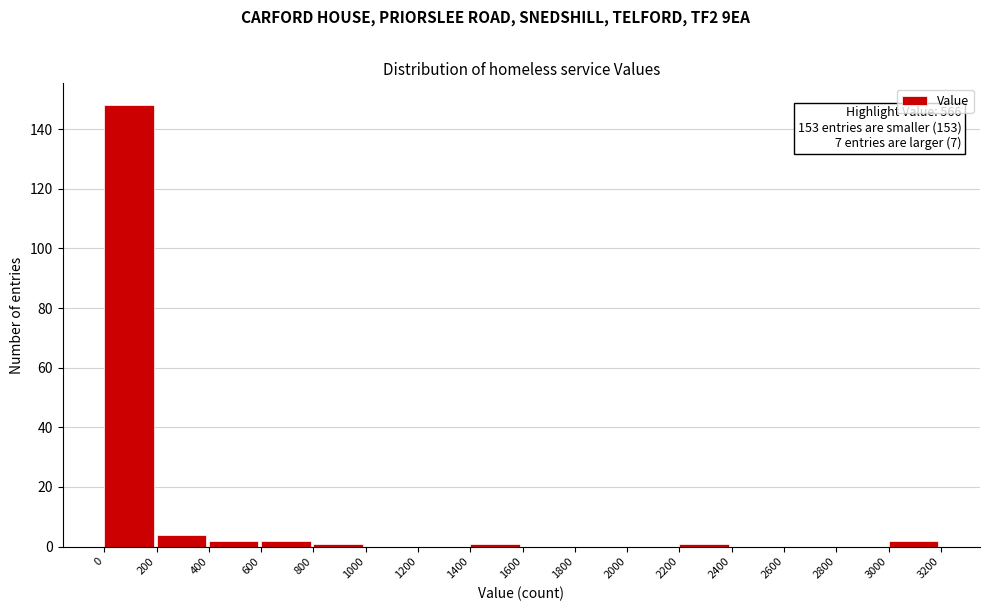

Which range on the x-axis has the tallest bar?

0 to 200